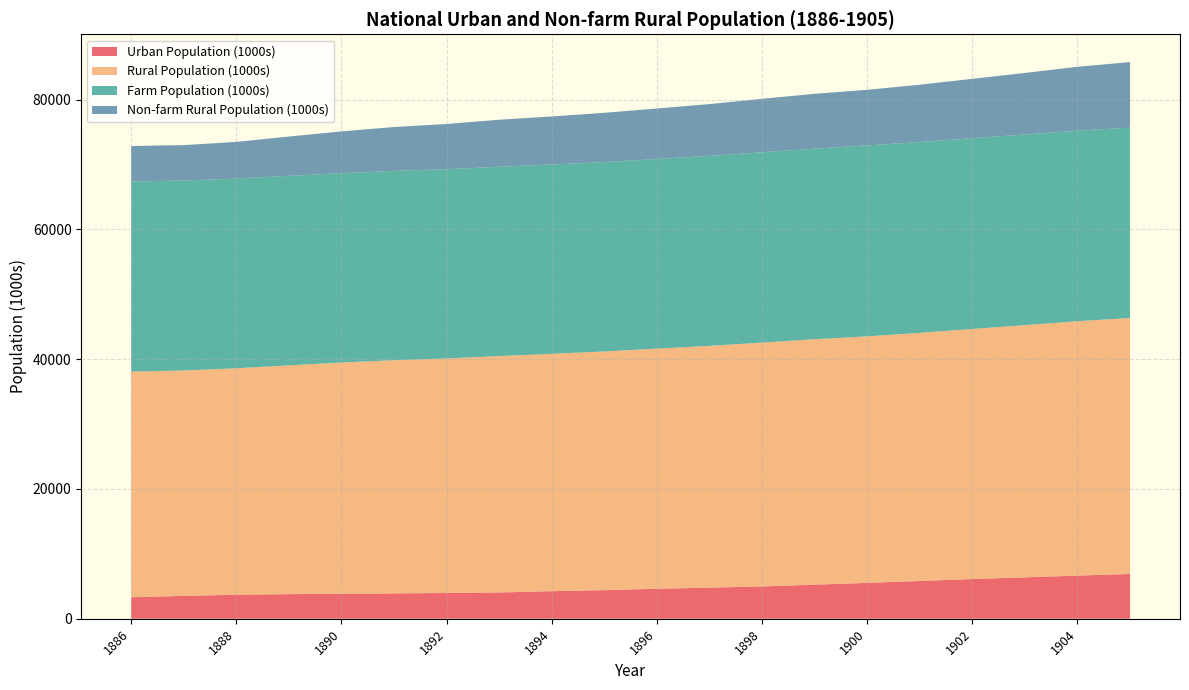

Is it true that Farm Population (1000s) equals 29378 at 1903?

True